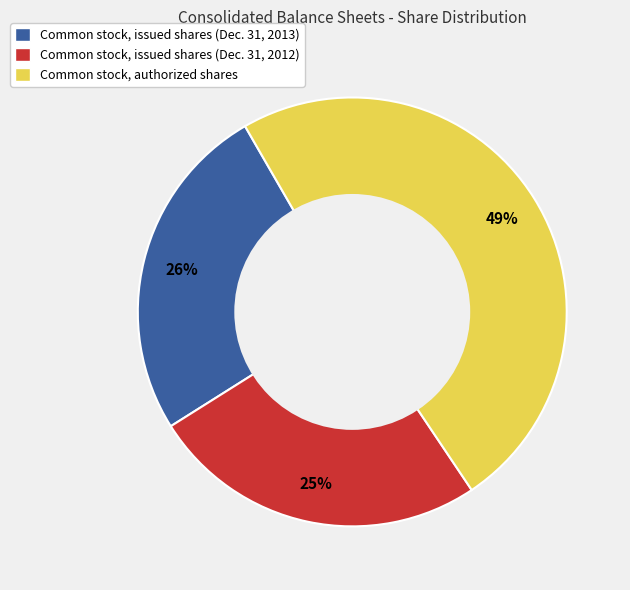

To the nearest percent, what is the average slice percentage?

33%